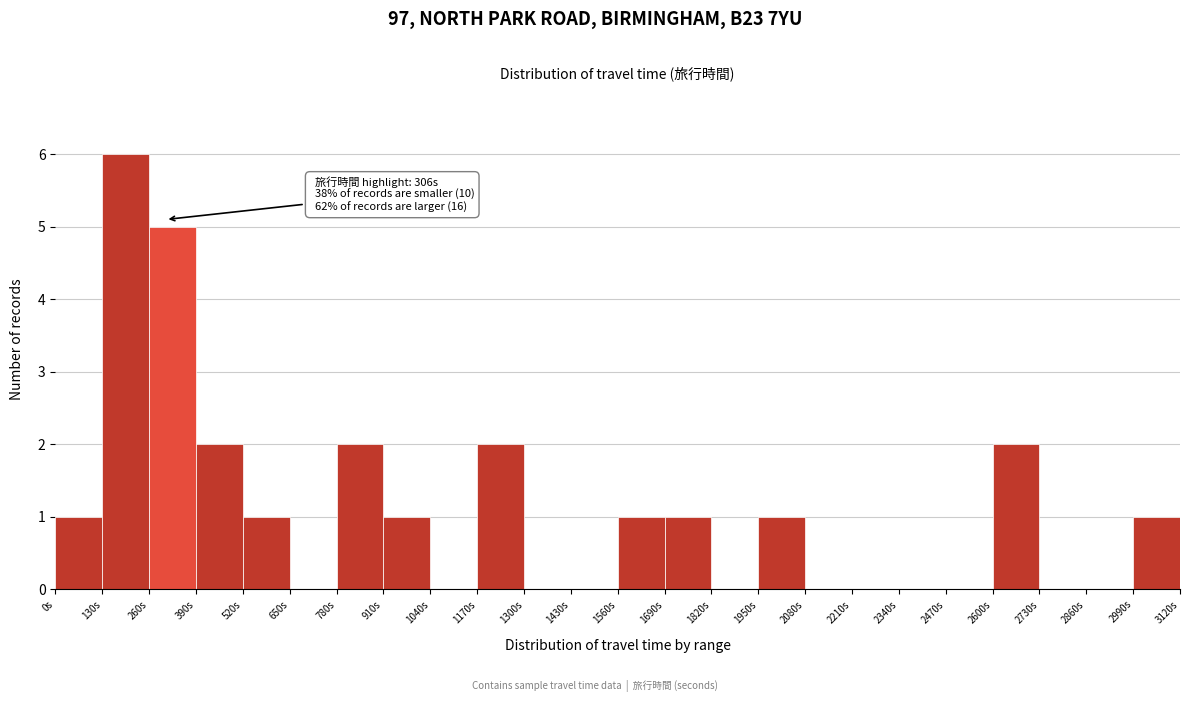

Which range on the x-axis has the tallest bar?

130 to 260